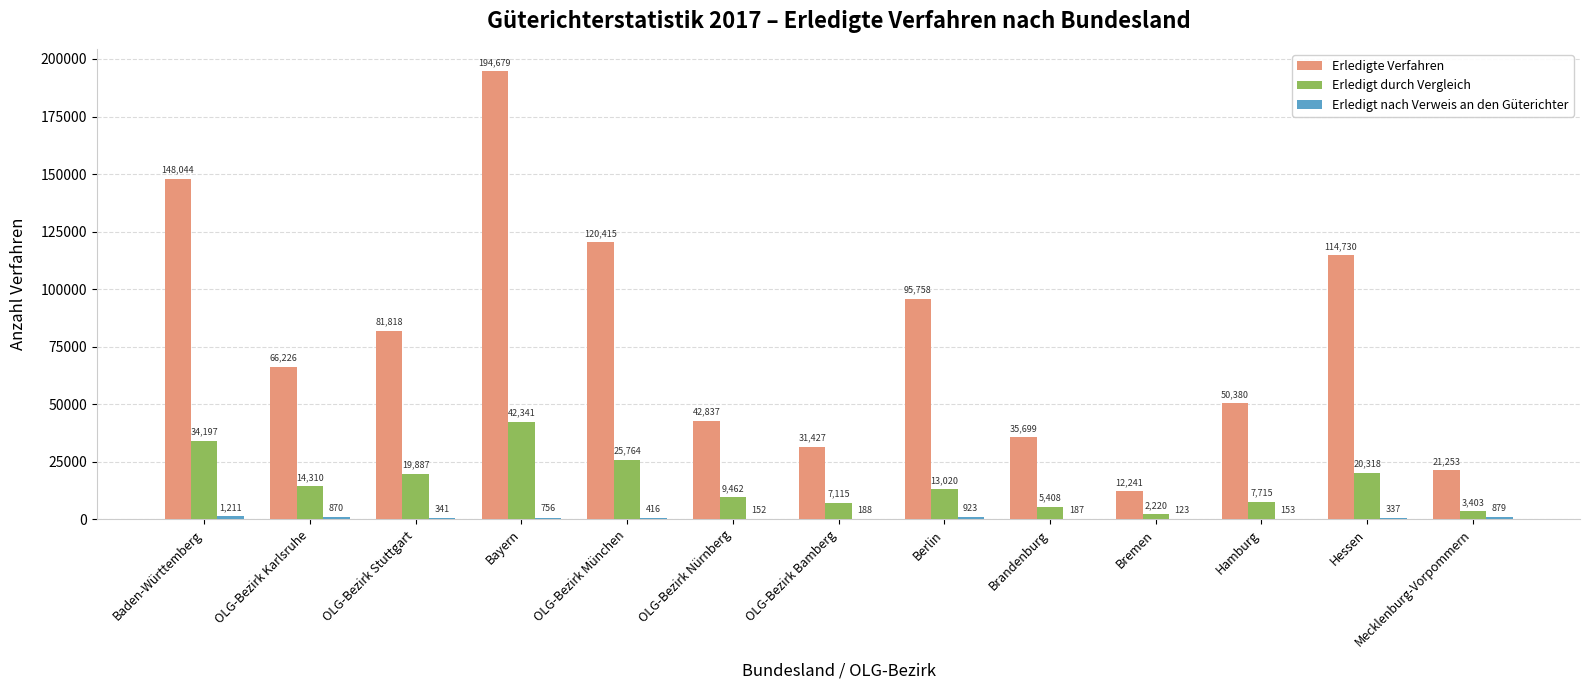

Which series changed the most between OLG-Bezirk München and Bremen?

Erledigte Verfahren